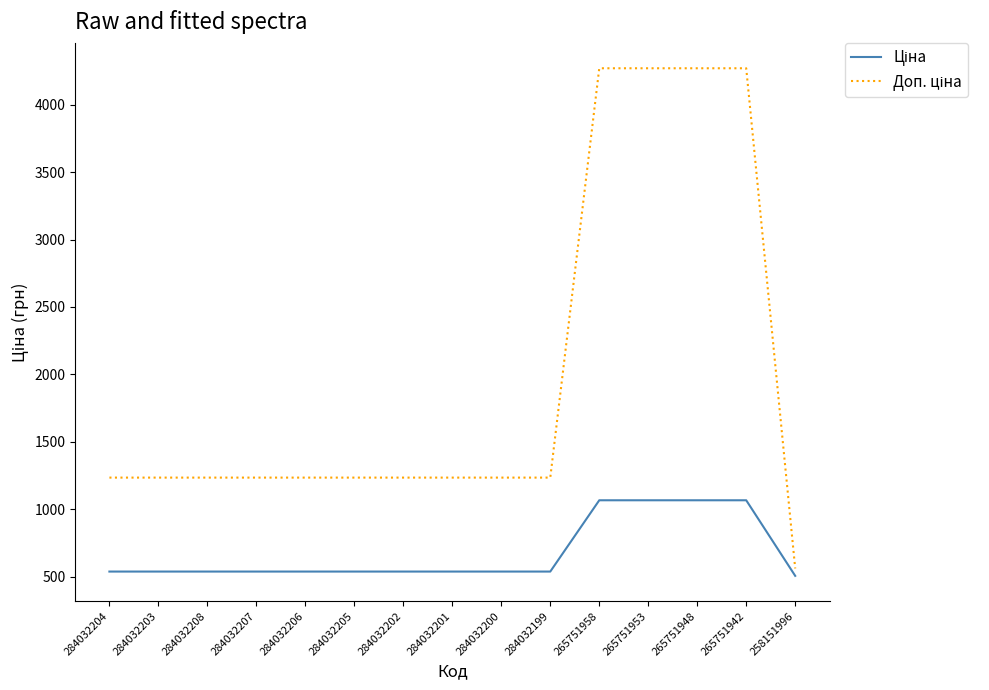

What is the difference between the highest and lowest values at 284032199?

696.4